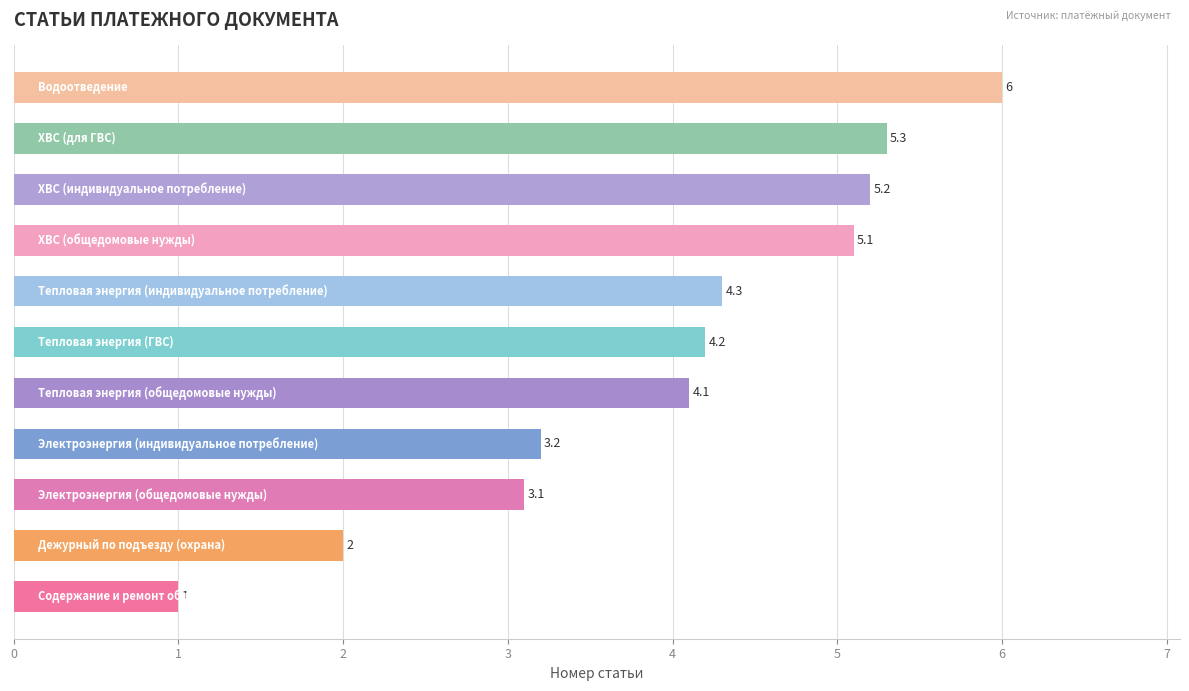

What is the smallest value displayed?

1.0